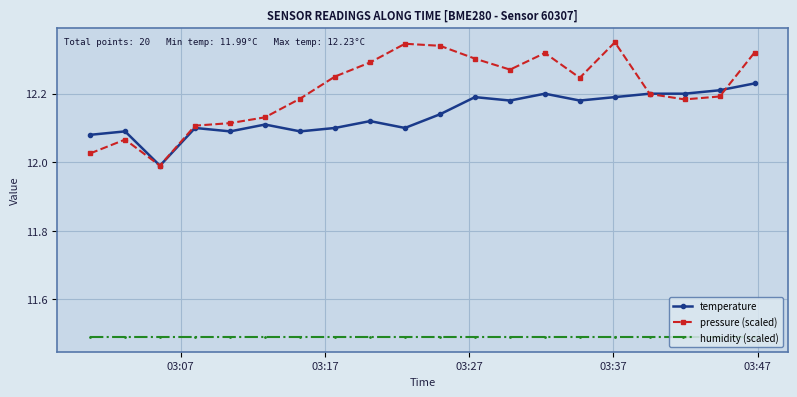

How many lines are shown in the chart?

3